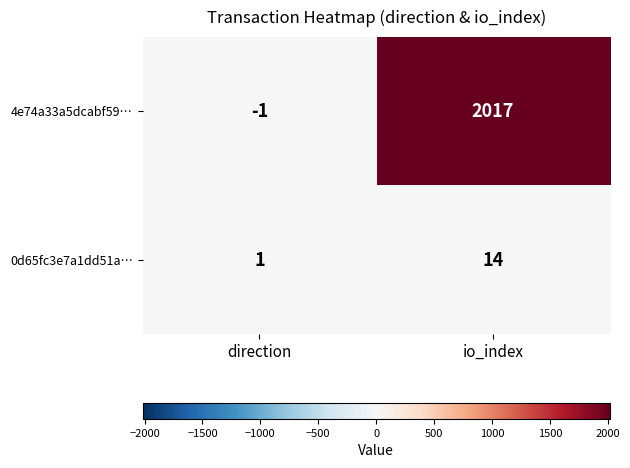

What is the difference between the 0d65fc3e7a1dd51a… values at direction and io_index?

13